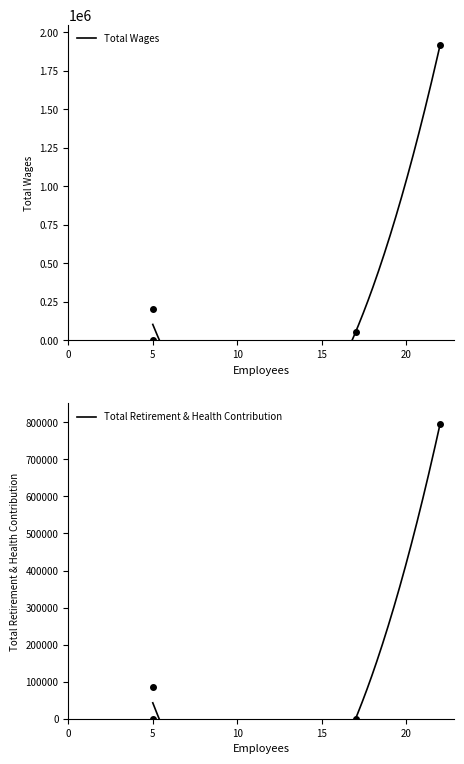

Is it true that Total Retirement & Health Contribution equals 337134 at 5?

False